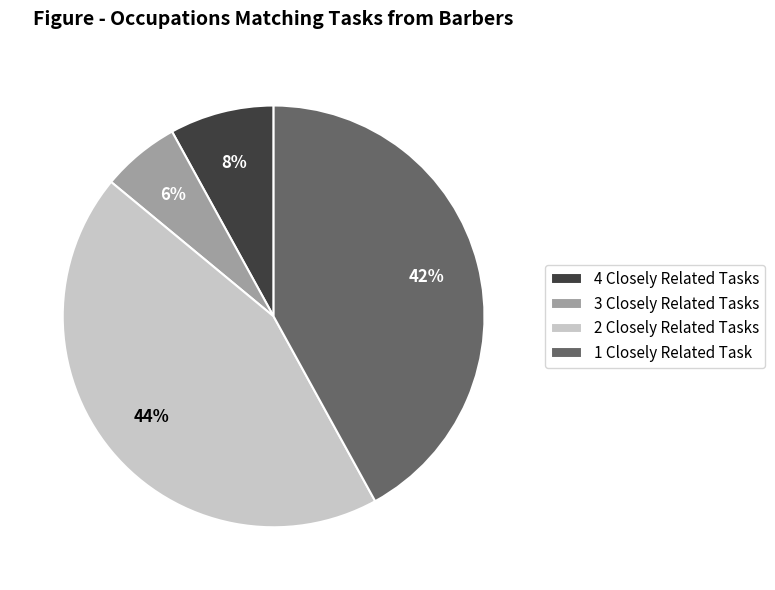

How many slices are in this pie chart?

4